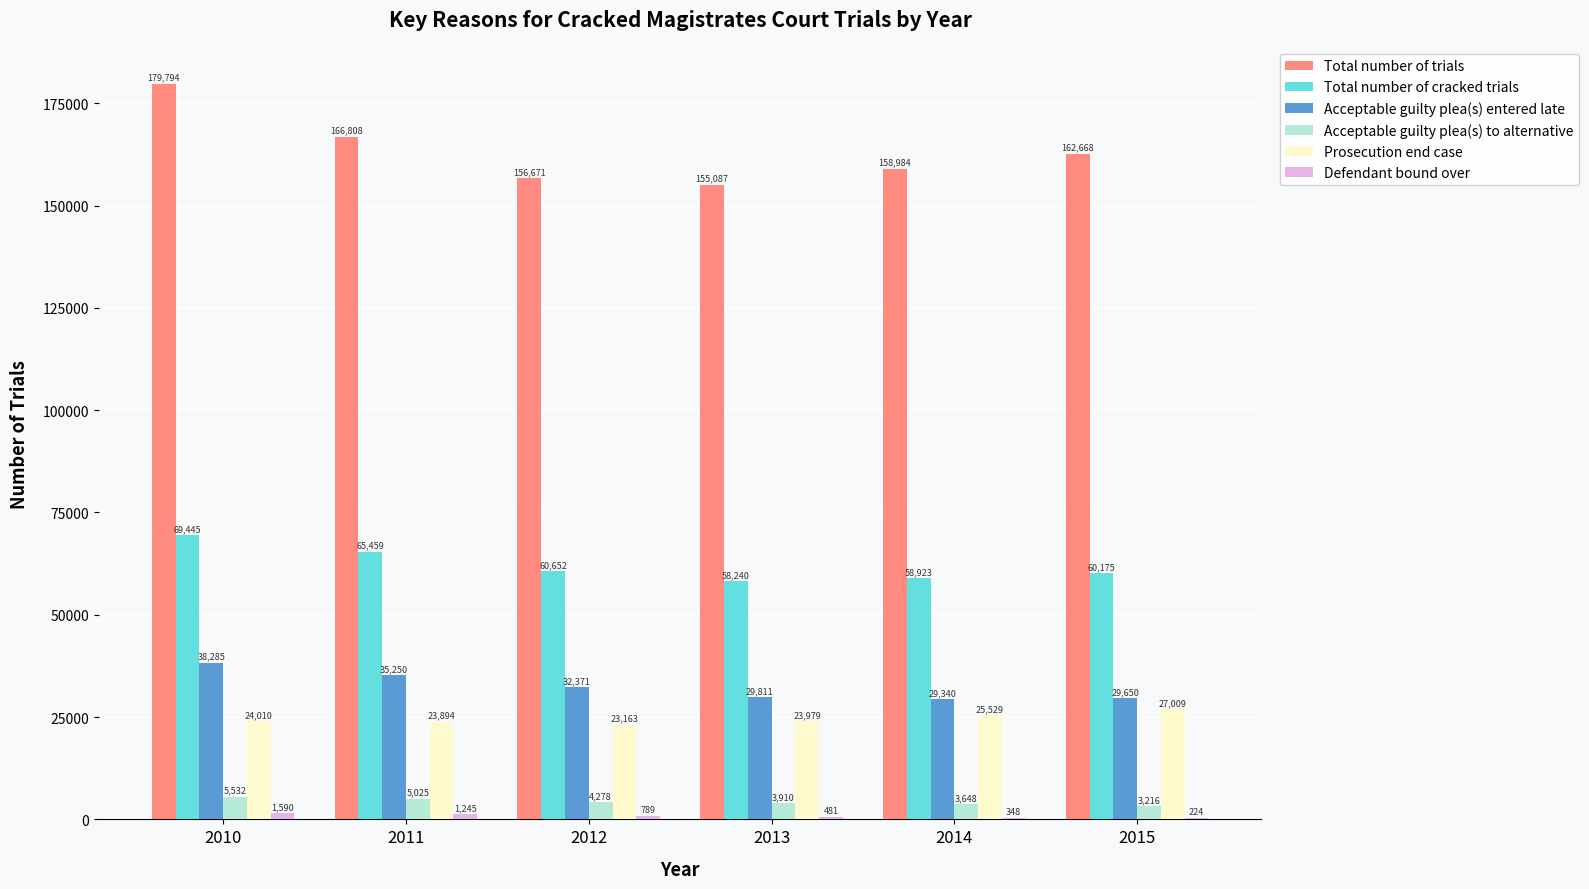

What is the approximate value of Prosecution end case at 2011?

23894